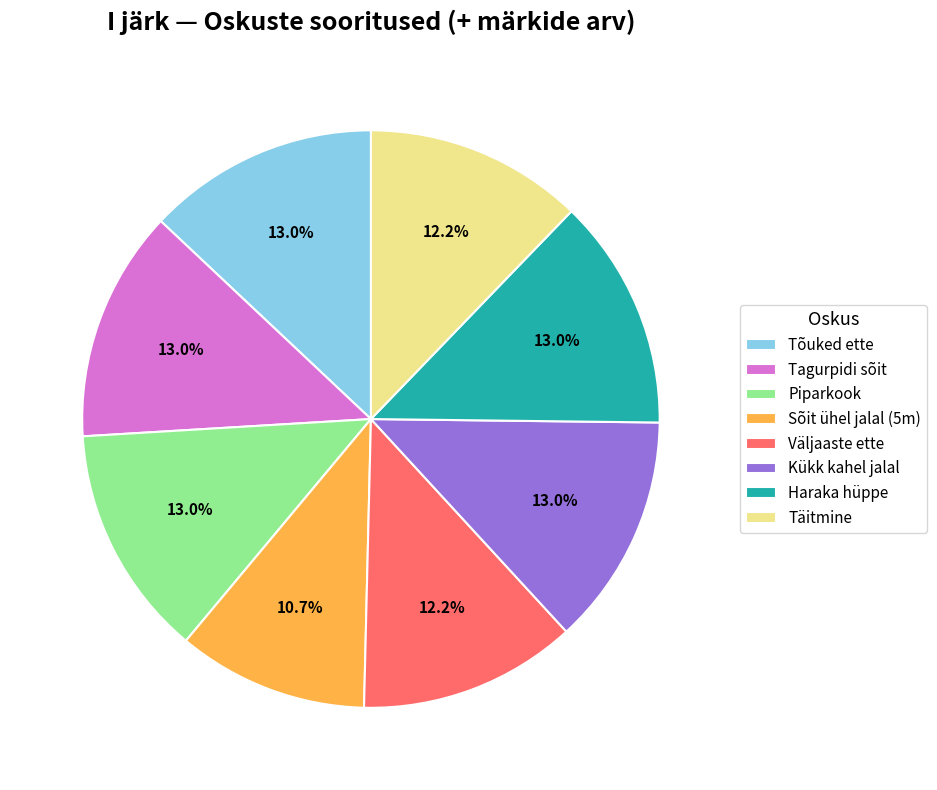

To the nearest percent, what is the combined percentage of Täitmine and Sõit ühel jalal (5m)?

23%